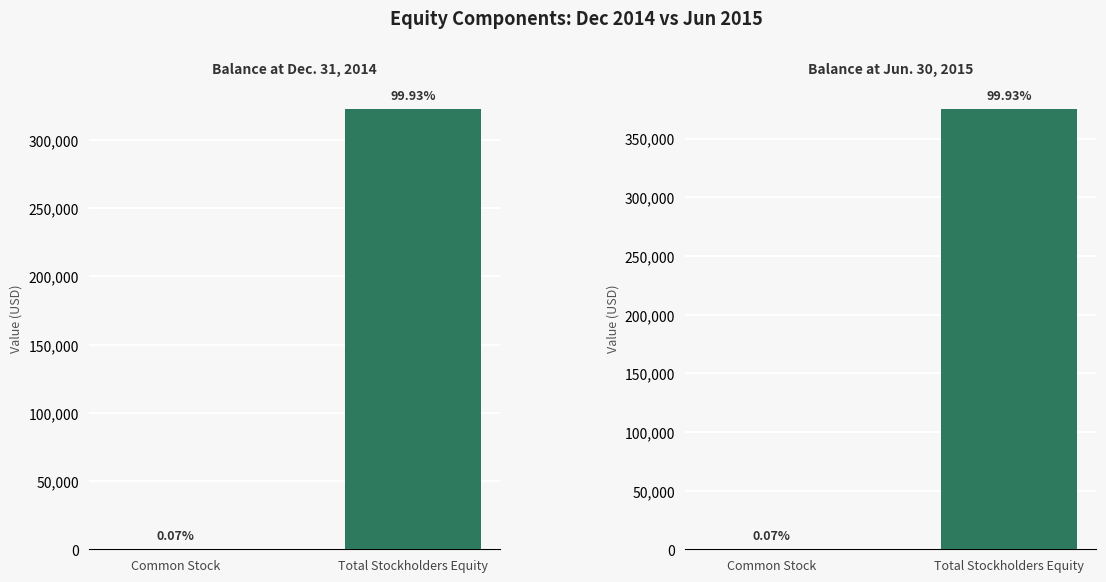

What is the label of the 1st bar from the right?

Total Stockholders Equity